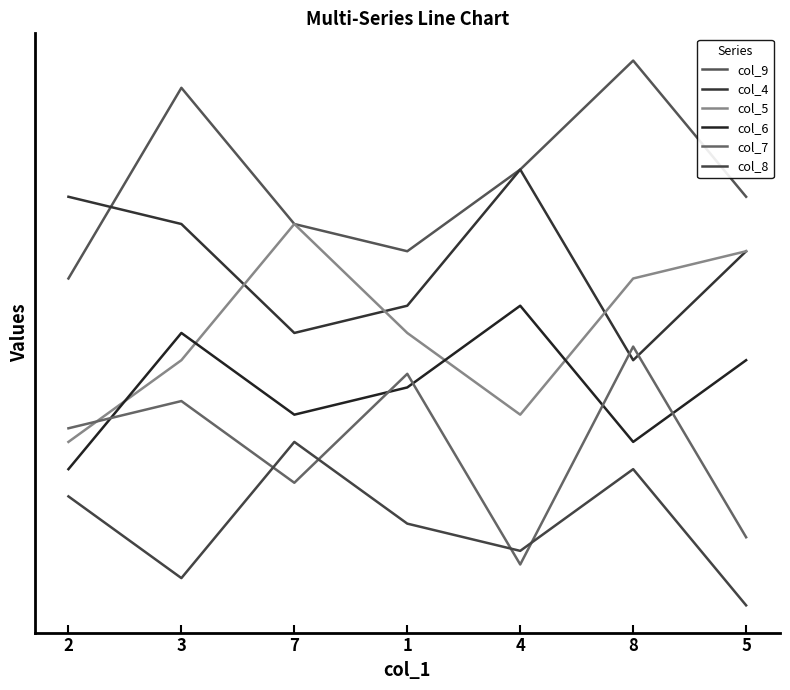

Which series has the largest total across all categories?

col_9